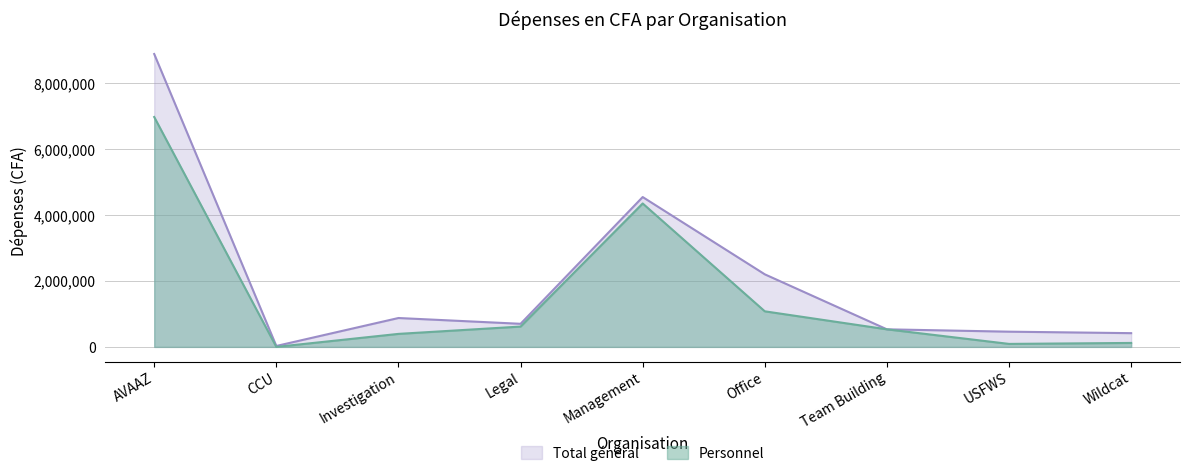

What value does the Total général series have at Office?

2203839.0